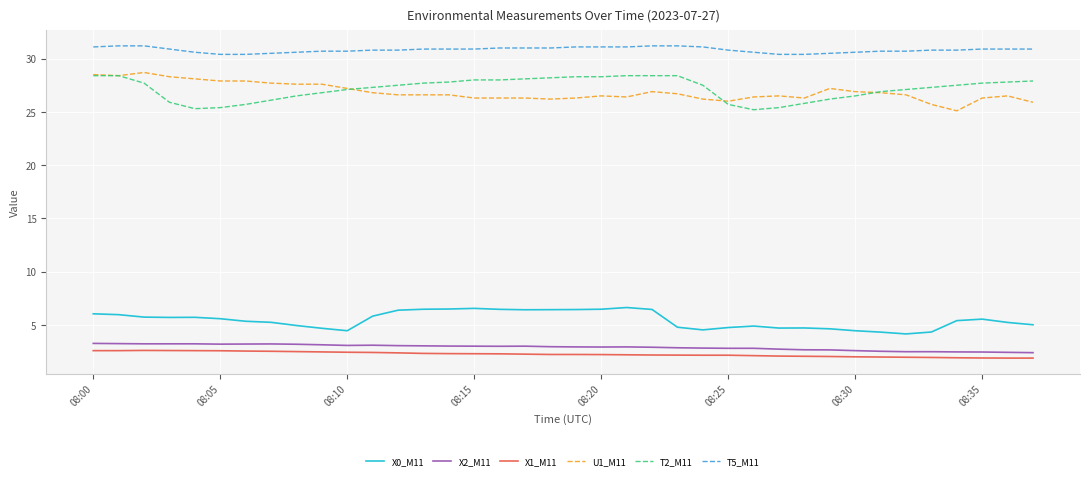

True or false: X2_M11 has more than 2 interior local peaks.

True